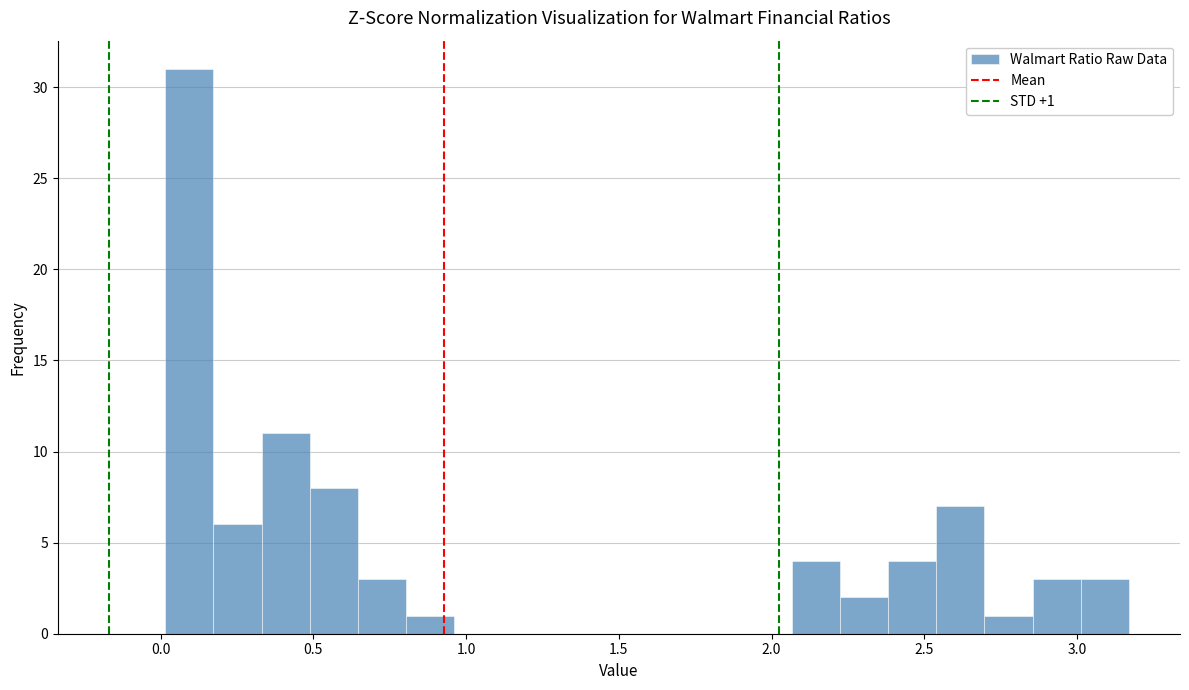

Around what value on the x-axis is the tallest bar? Give the approximate position of its centre, as read against the axis.

0.10